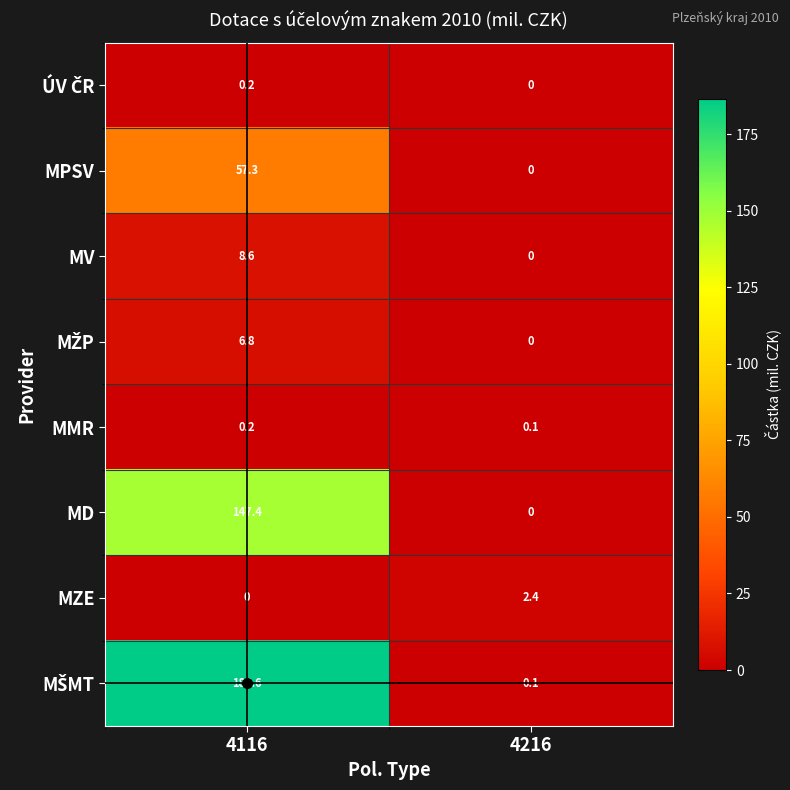

What is the spread (max minus min) of values at 4116?

186.6